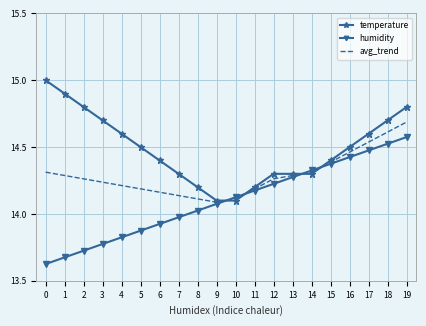

Rank the series by their average value, from highest to lowest.

temperature, avg_trend, humidity